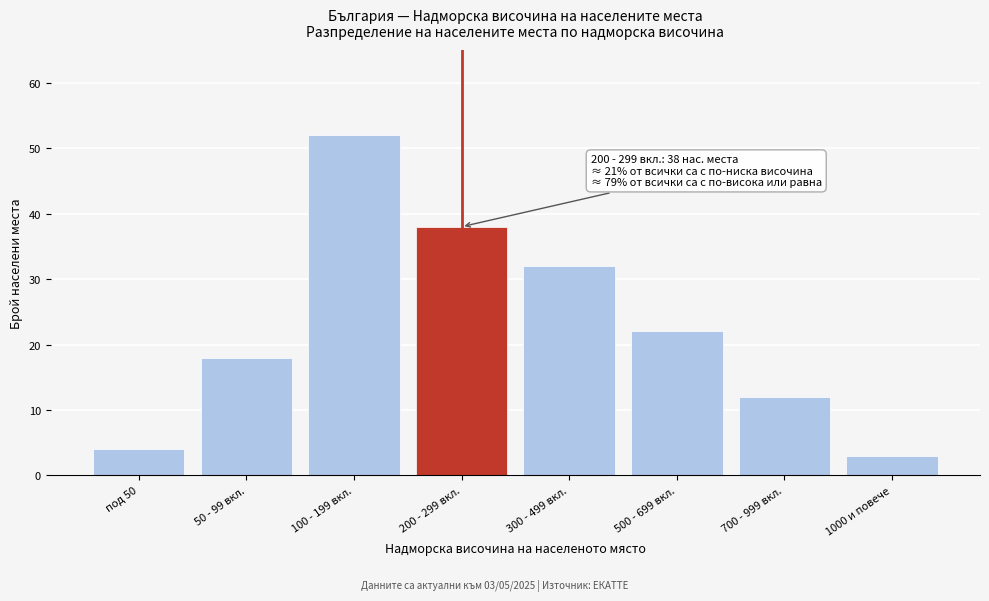

Reading left to right, extract all data points from this chart.

под 50=4	50 - 99 вкл.=18	100 - 199 вкл.=52	200 - 299 вкл.=38	300 - 499 вкл.=32	500 - 699 вкл.=22	700 - 999 вкл.=12	1000 и повече=3